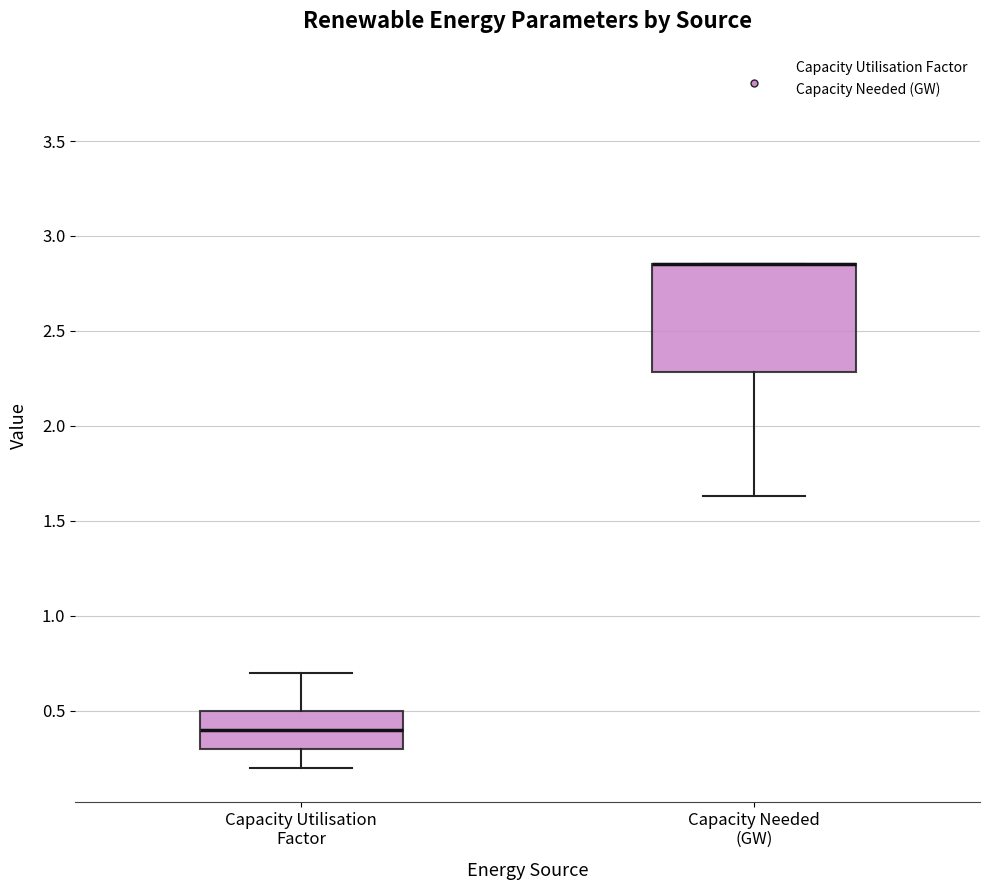

Where is the upper edge of the box for Capacity Needed (GW) on the y-axis? The values are not printed on the chart, so give them approximately, as read against the axis.

2.85